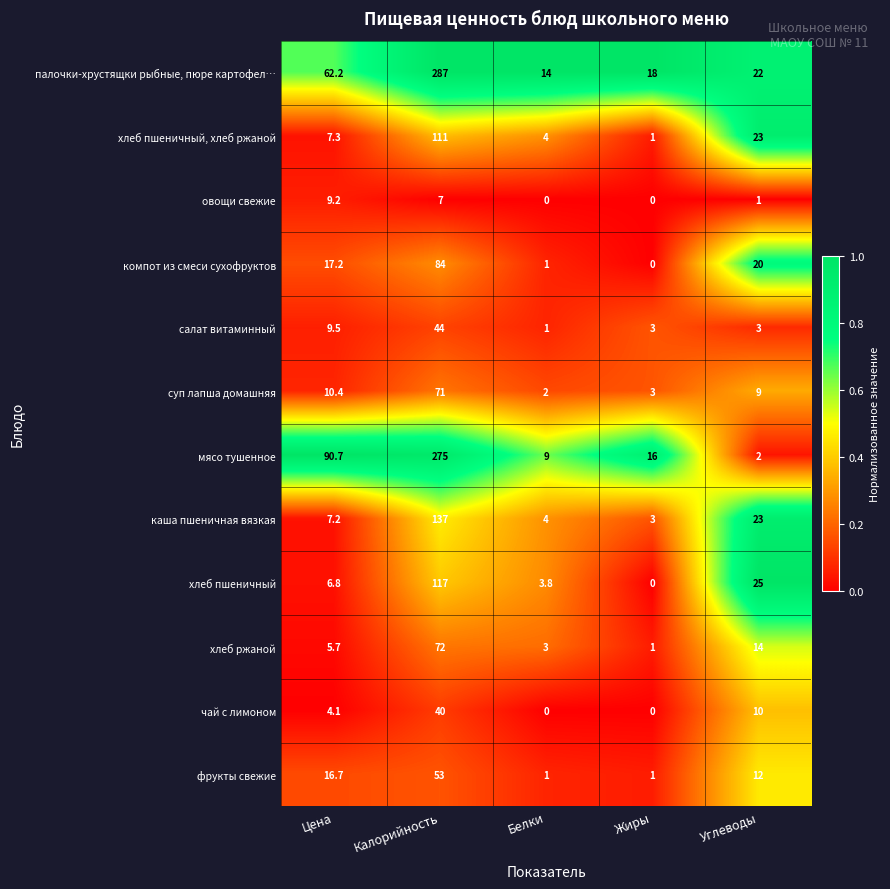

What is the sum of the хлеб пшеничный values at Белки and Углеводы?

28.8